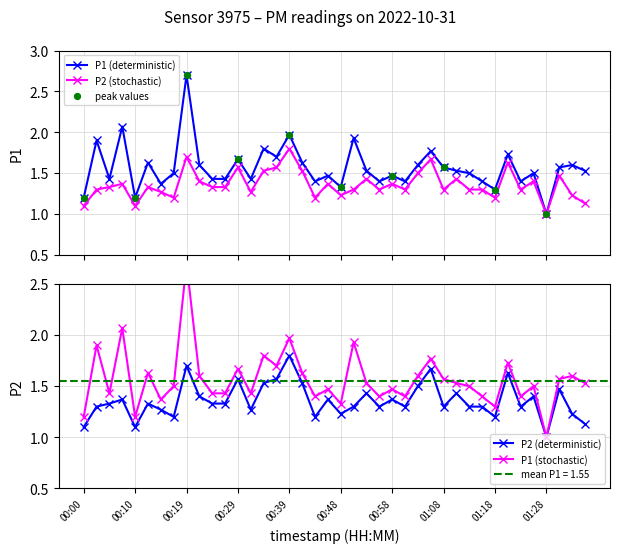

Which series has the largest total across all categories?

P1